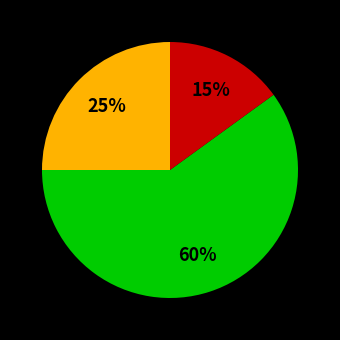

To the nearest percent, what is the difference between the largest and smallest slice percentages?

45%